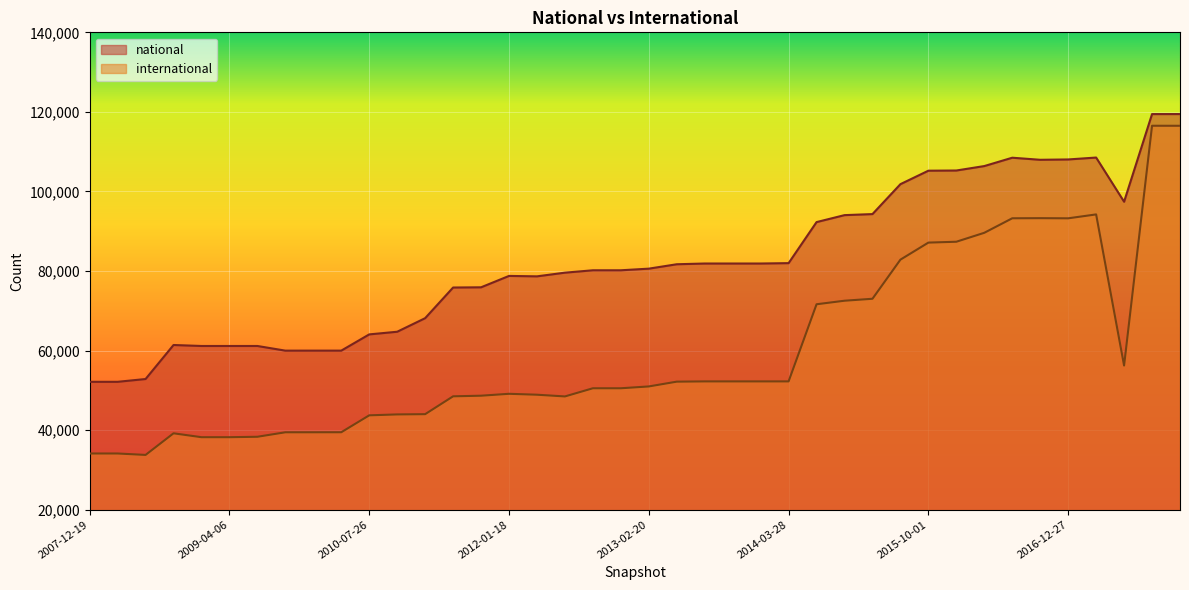

Where is international nearest to the value 75141?

2015-04-09